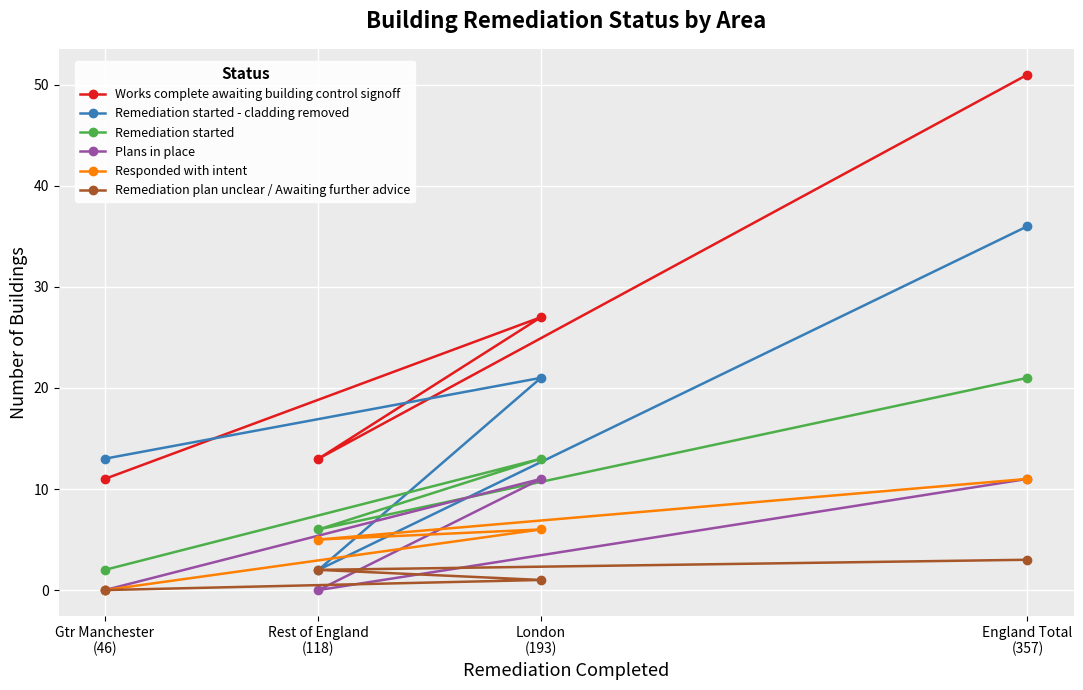

Which series has the largest total across all categories?

Works complete awaiting building control signoff